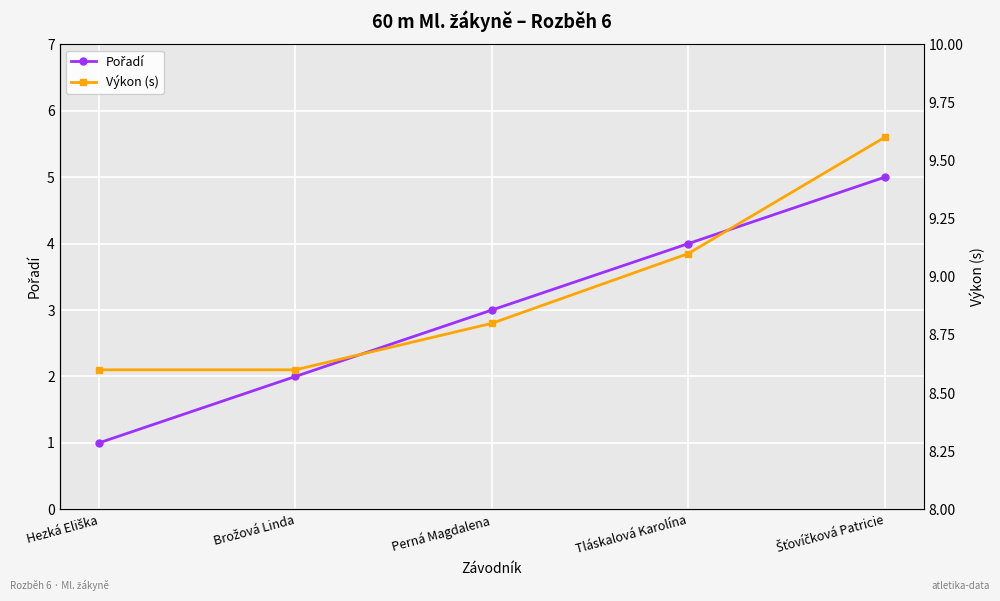

Does the chart display data point markers on the line(s)?

Yes